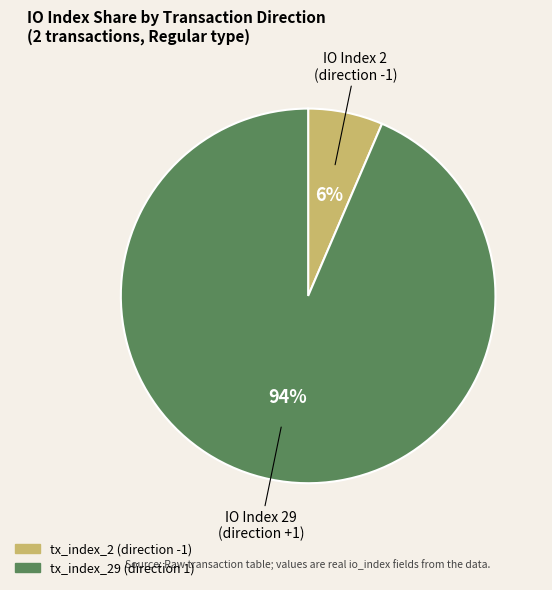

To the nearest percent, what is the average slice percentage?

50%